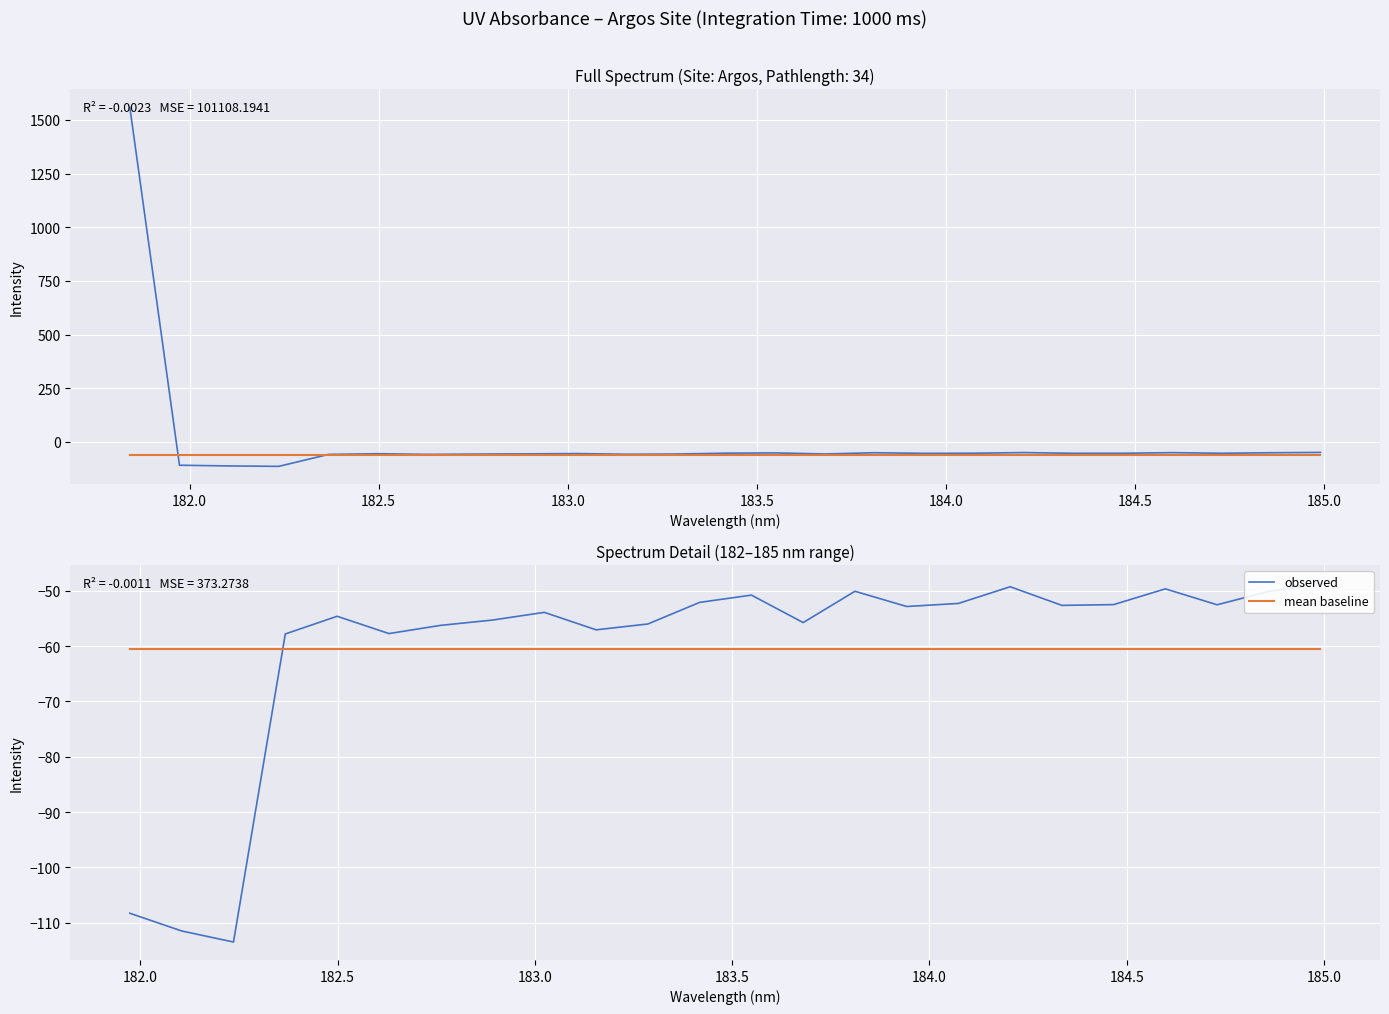

Reading left to right, list all the values displayed in this chart.

observed: -108.3	-111.5	-113.5	-57.8	-54.6	-57.7	-56.3	-55.3	-53.9	-57.1	-56.0	-52.1	-50.8	-55.8	-50.1	-52.9	-52.3	-49.3	-52.7	-52.5	-49.7	-52.5	-50.1	-48.6
mean baseline: -60.5	-60.5	-60.5	-60.5	-60.5	-60.5	-60.5	-60.5	-60.5	-60.5	-60.5	-60.5	-60.5	-60.5	-60.5	-60.5	-60.5	-60.5	-60.5	-60.5	-60.5	-60.5	-60.5	-60.5